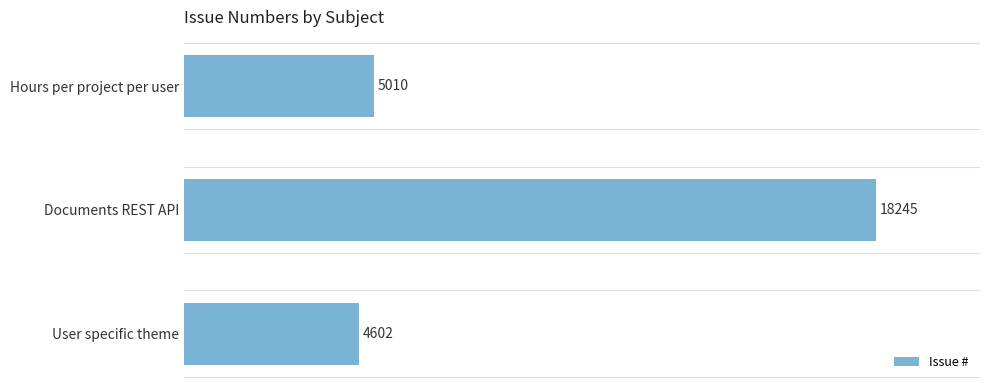

At which category does the chart reach its peak across all series?

Documents REST API